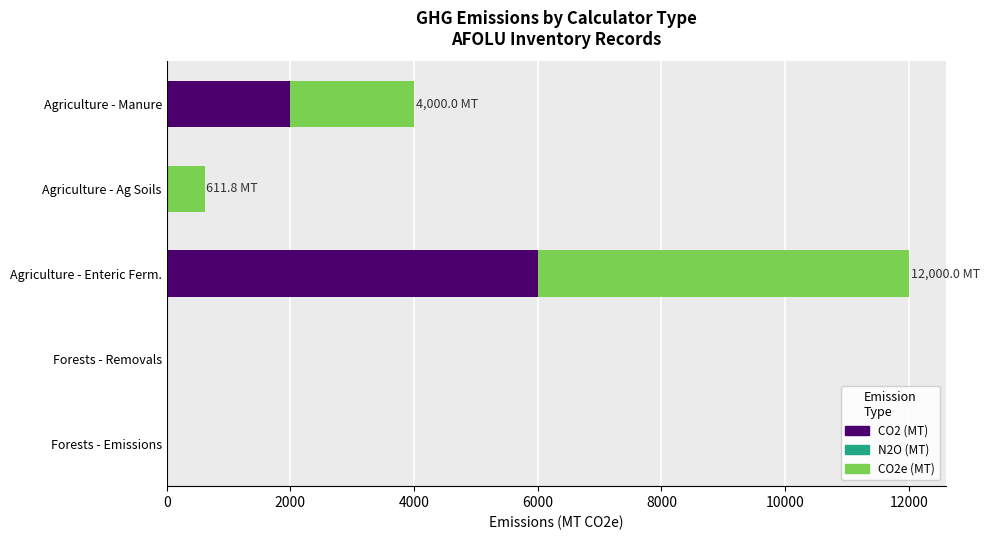

The value of CO2 (MT) at Agriculture - Manure is 769.6. True or false?

False